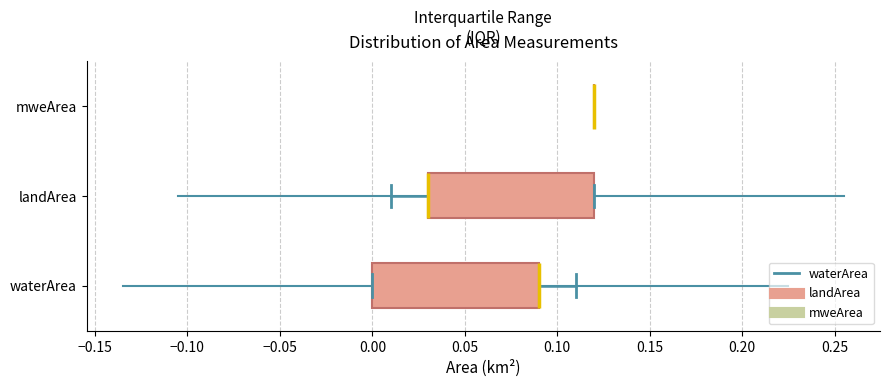

Reading bottom to top, read every box against the x-axis: the position of its median line, the range the box covers, and the ends of its whiskers. The values are not printed on the chart, so give them approximately, as read against the axis.

waterArea: median 0.09 (drawn on the box's right edge), box 0.00 to 0.09, whiskers 0.00 to 0.11
landArea: median 0.03 (drawn on the box's left edge), box 0.03 to 0.12, whiskers 0.01 to 0.12
mweArea: box collapsed to a line at 0.12, whiskers 0.12 to 0.12